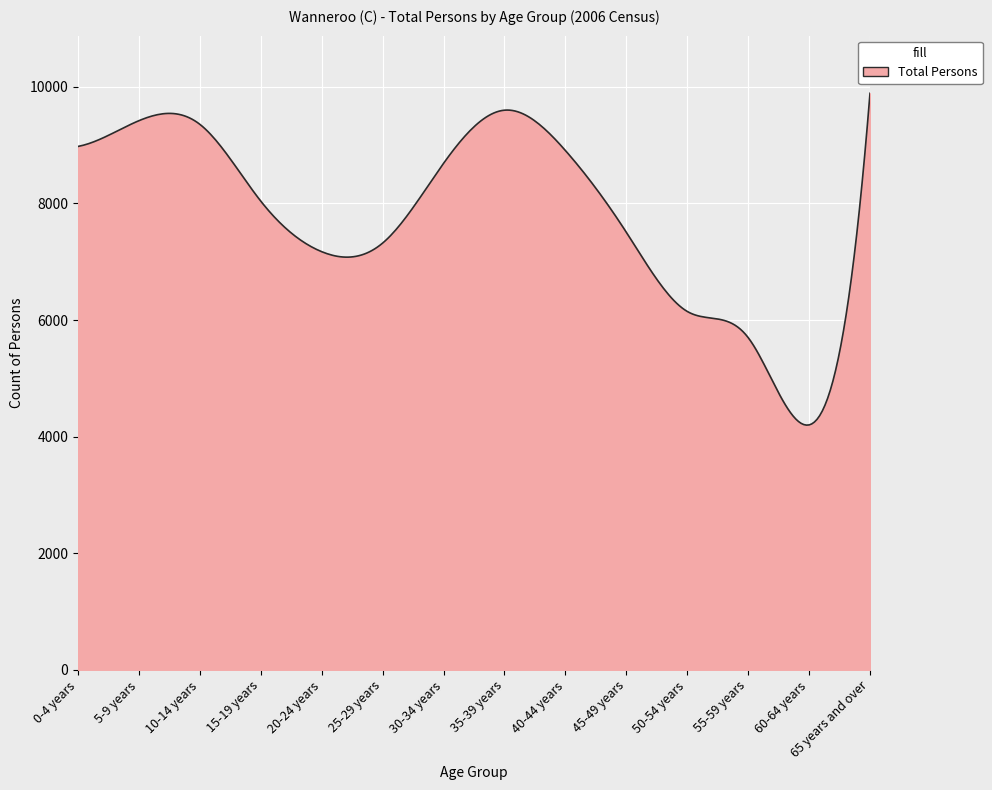

What is the difference between the maximum and minimum values?

5693.5